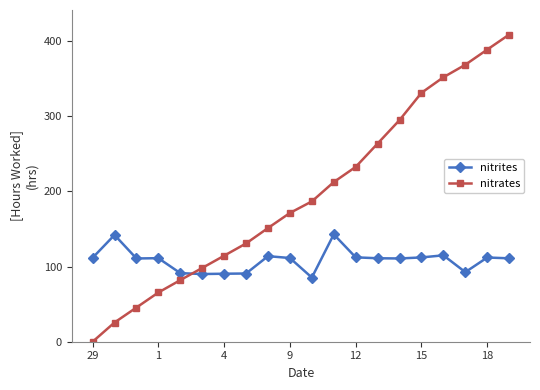

Which series has the widest spread of values?

nitrates